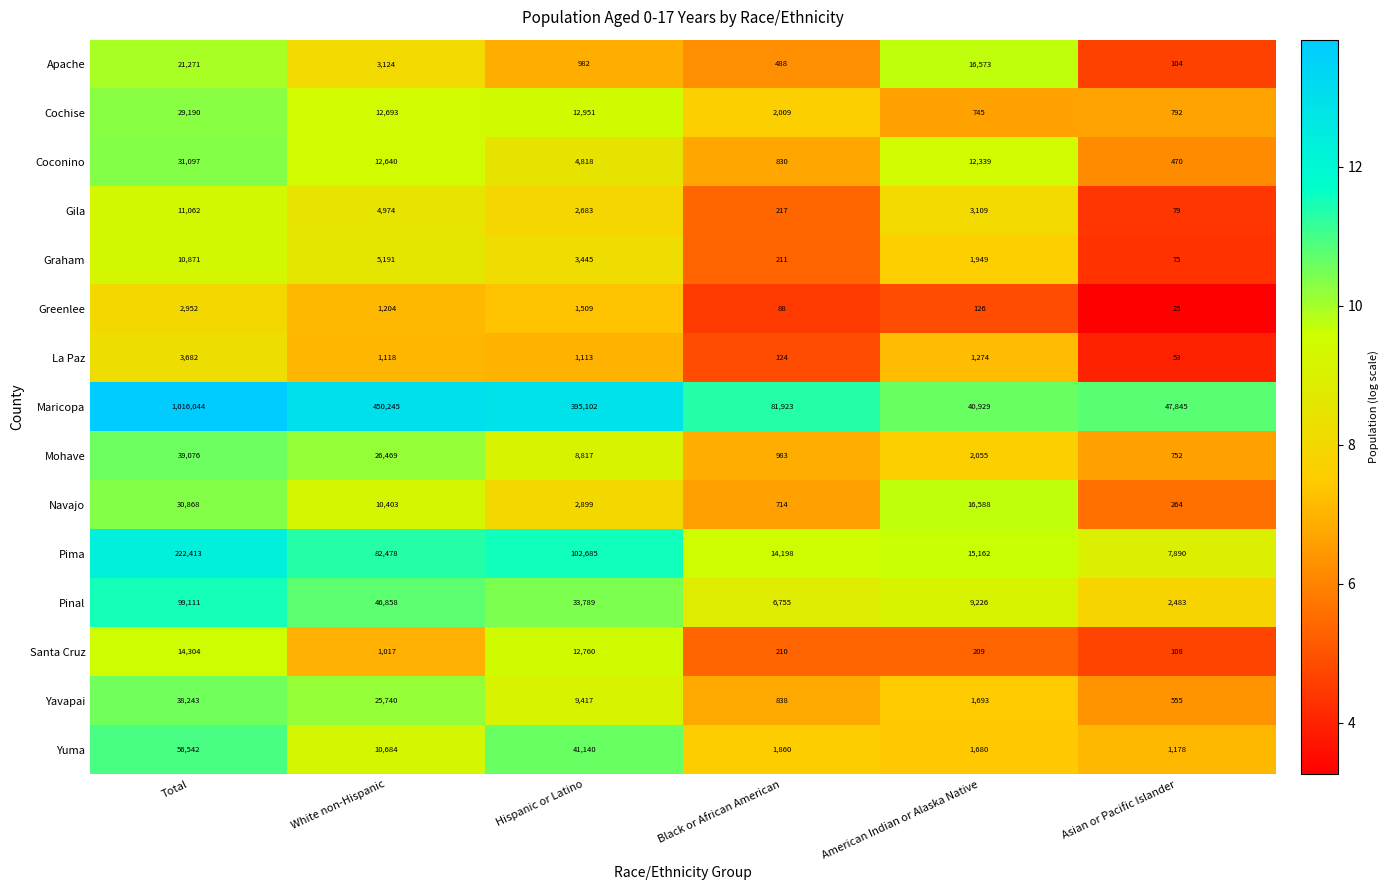

What is the sum of all Greenlee values?

5904